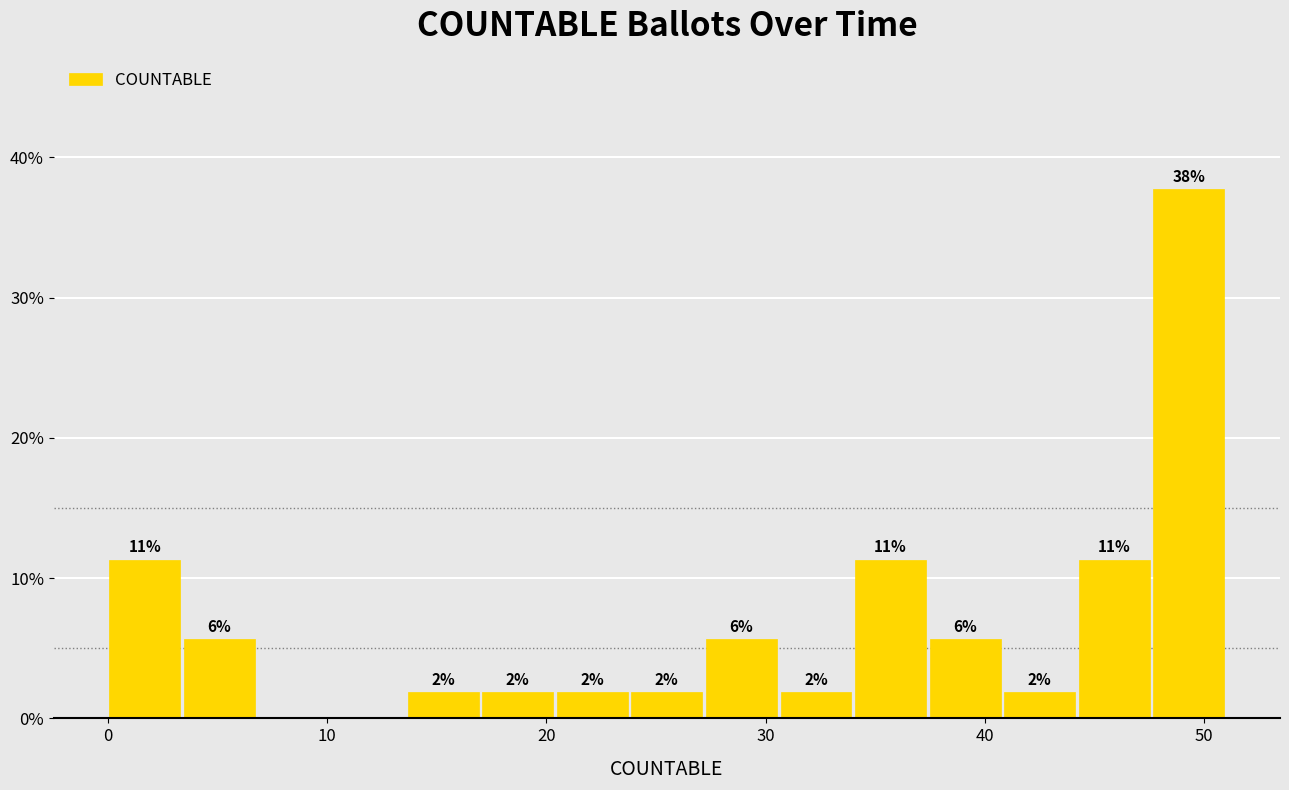

Read against the x-axis, roughly where is the centre of the tallest bar?

49